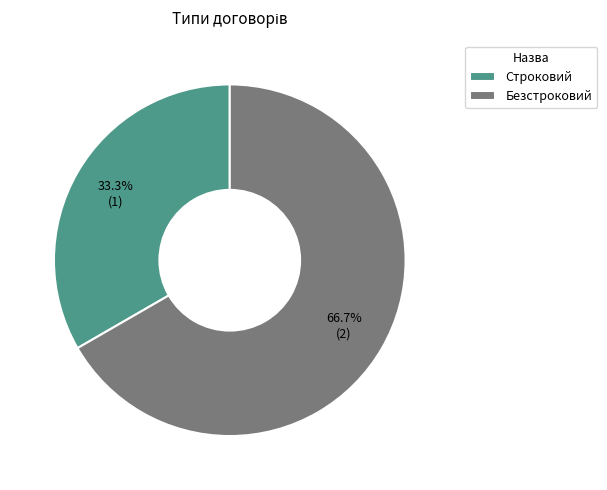

To the nearest percent, what is the combined percentage of Строковий and Безстроковий?

100%